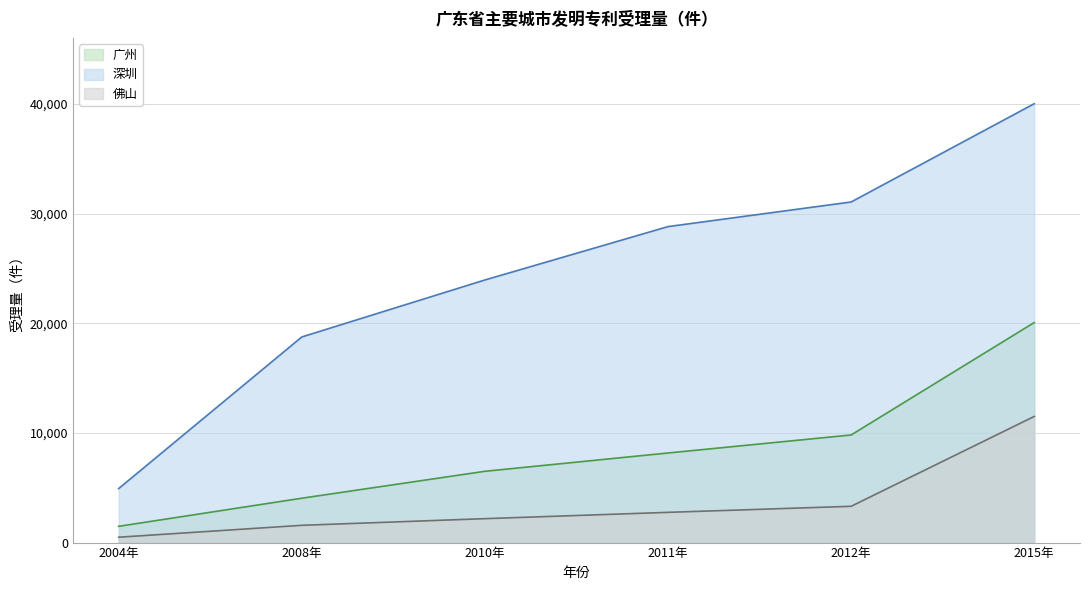

What is the smallest value displayed?

490